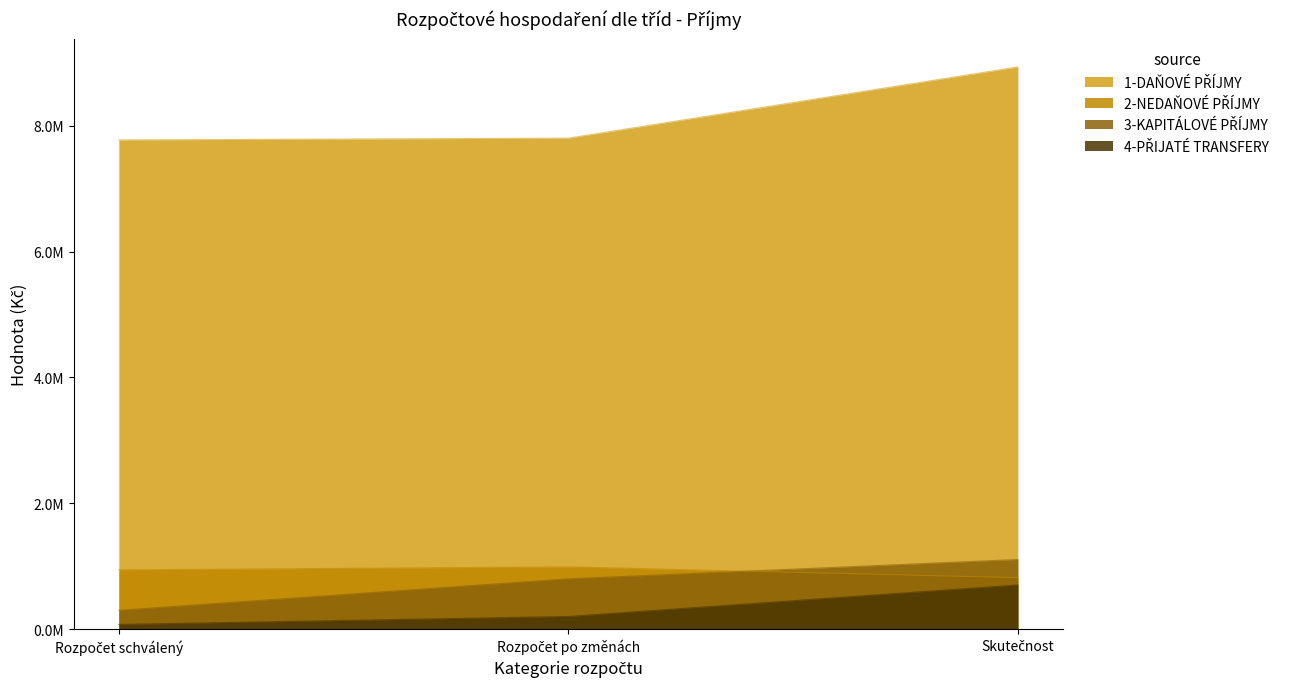

The 4-PŘIJATÉ TRANSFERY series shows 702101.4 at Skutečnost. True or false?

True